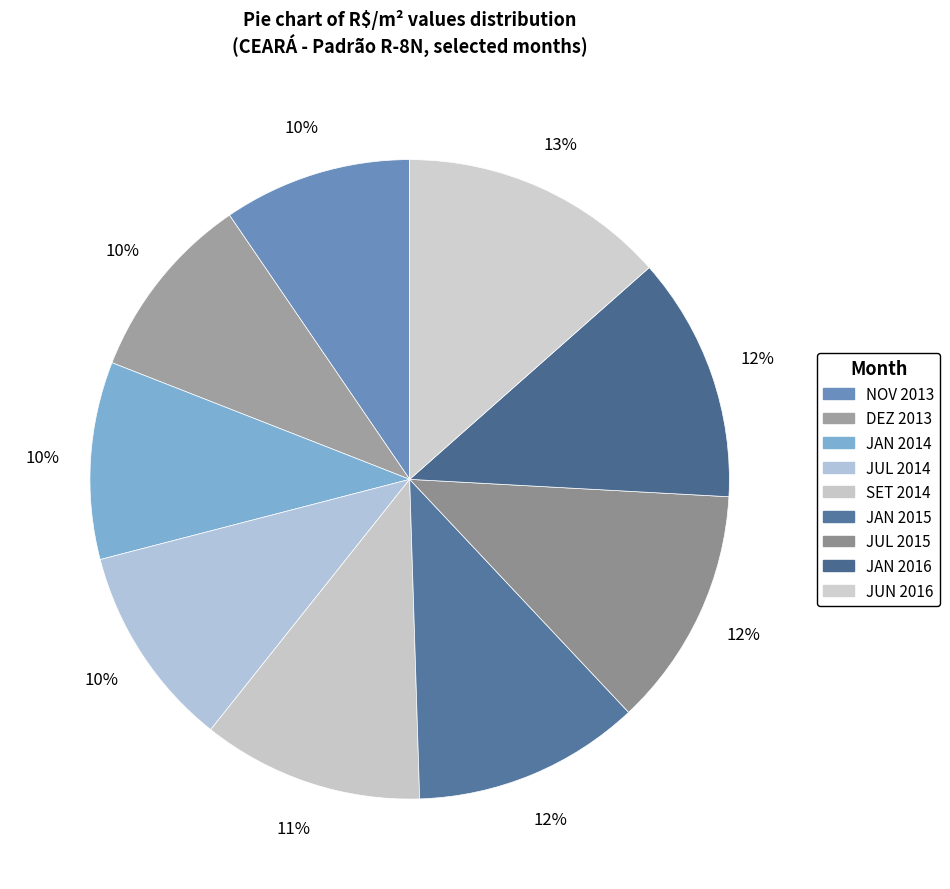

True or false: JUN 2016 accounts for 13% of the total.

True